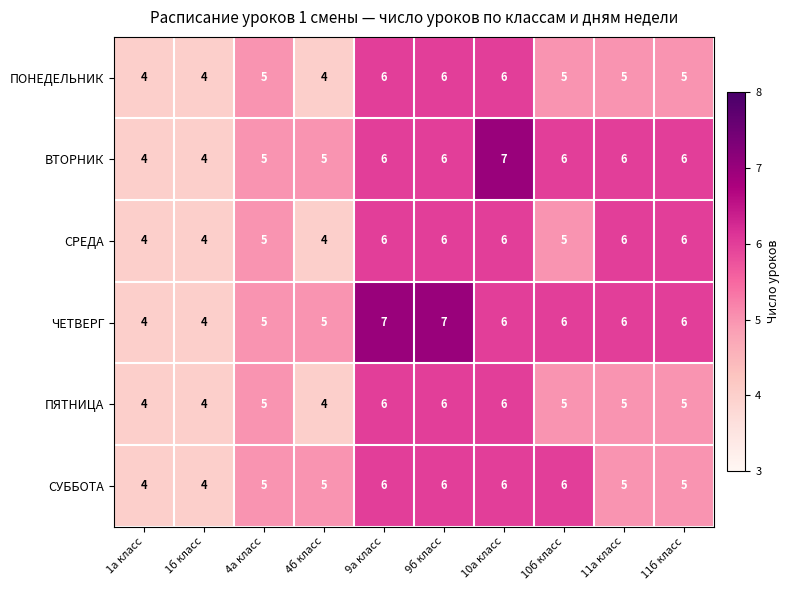

What is the total value across all series at 1а класс?

24